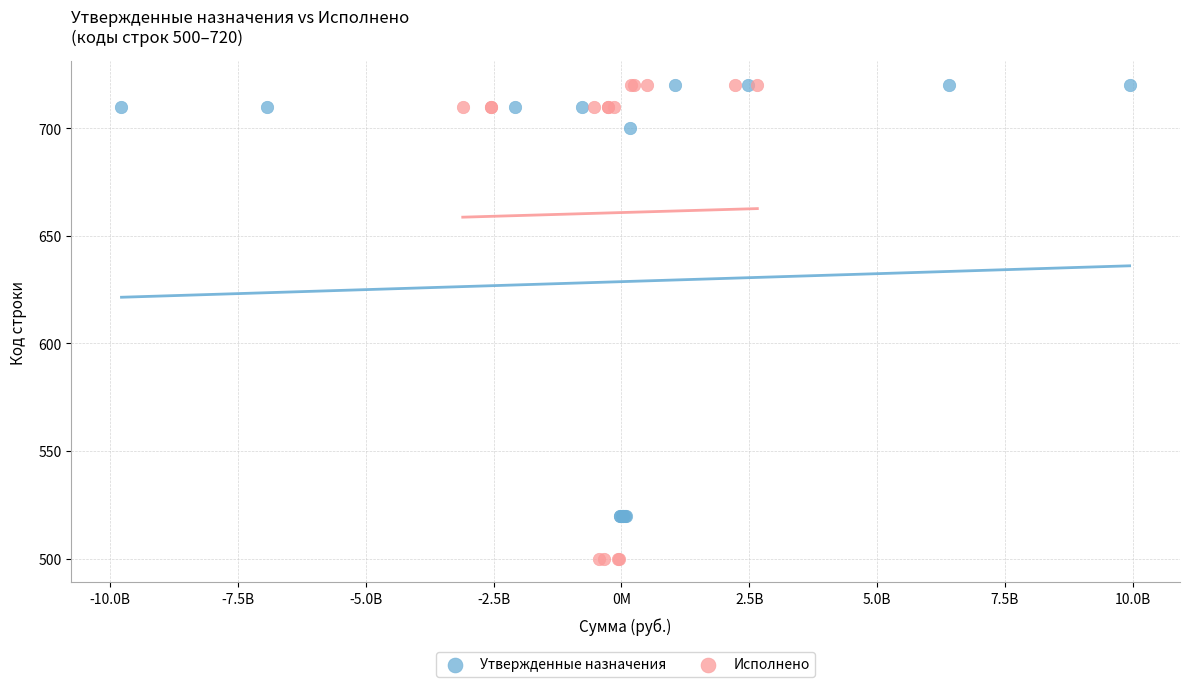

Which series has the widest spread of Y values?

Исполнено